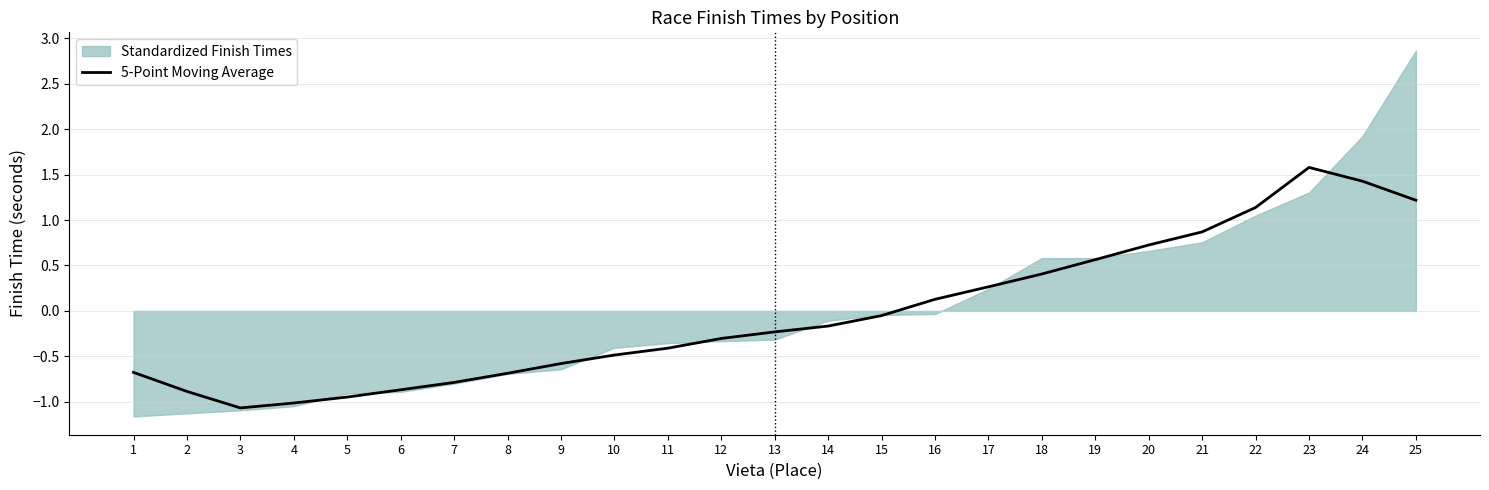

How many points are lower than both their immediate neighbors (excluding endpoints)?

1